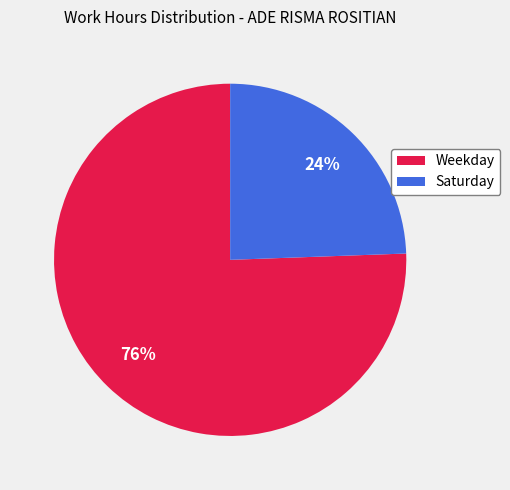

To the nearest percent, what is the average slice percentage?

50%